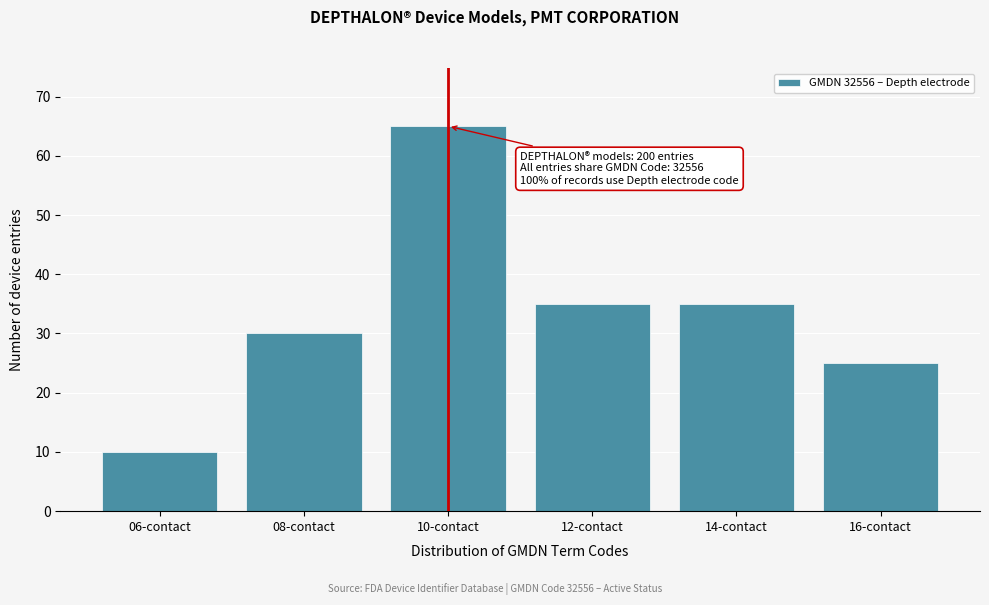

Reading right to left, what are all the values shown in this chart?

16-contact=25	14-contact=35	12-contact=35	10-contact=65	08-contact=30	06-contact=10